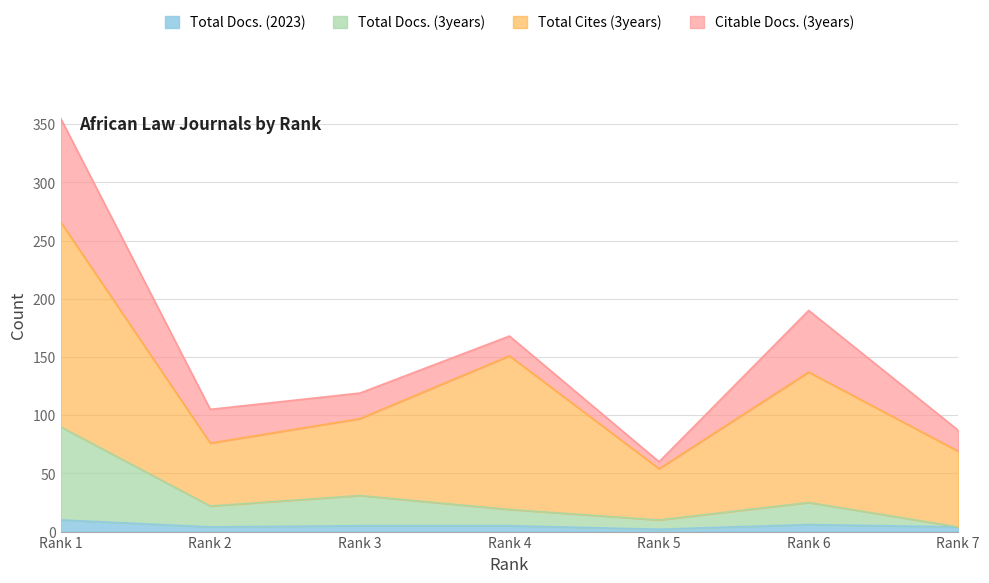

What is the maximum value for Total Docs. (2023)?

10